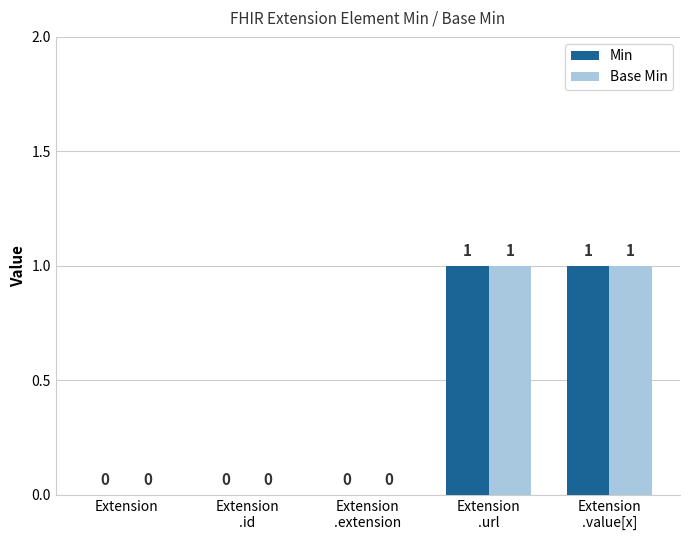

Reading right to left, list all the values displayed in this chart.

Min: 1	1	0	0	0
Base Min: 1	1	0	0	0